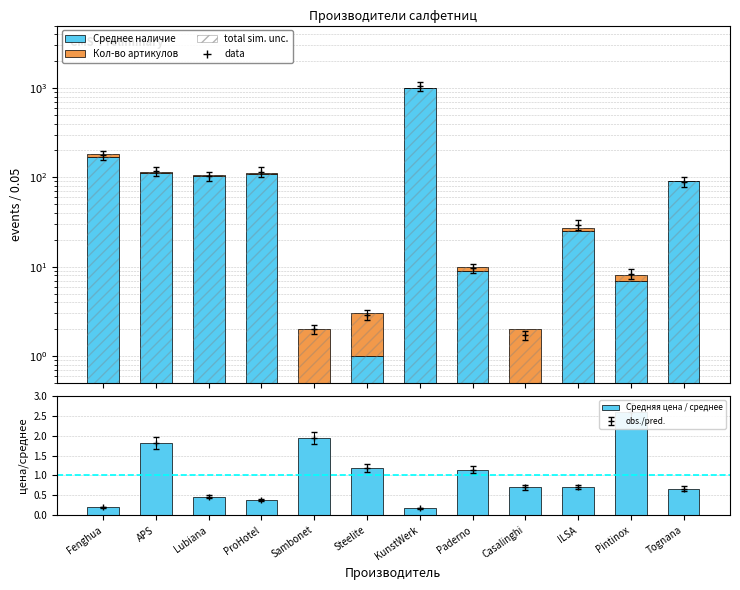

What is the difference between the maximum and minimum values in the Кол-во артикулов series?

13.0